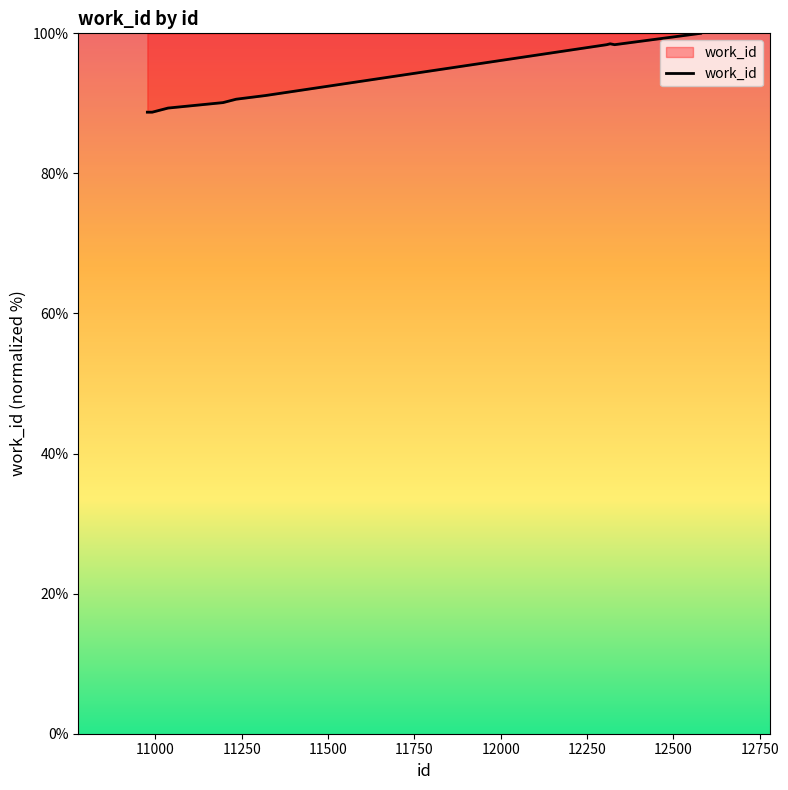

What is the maximum value shown in the chart?

100.0